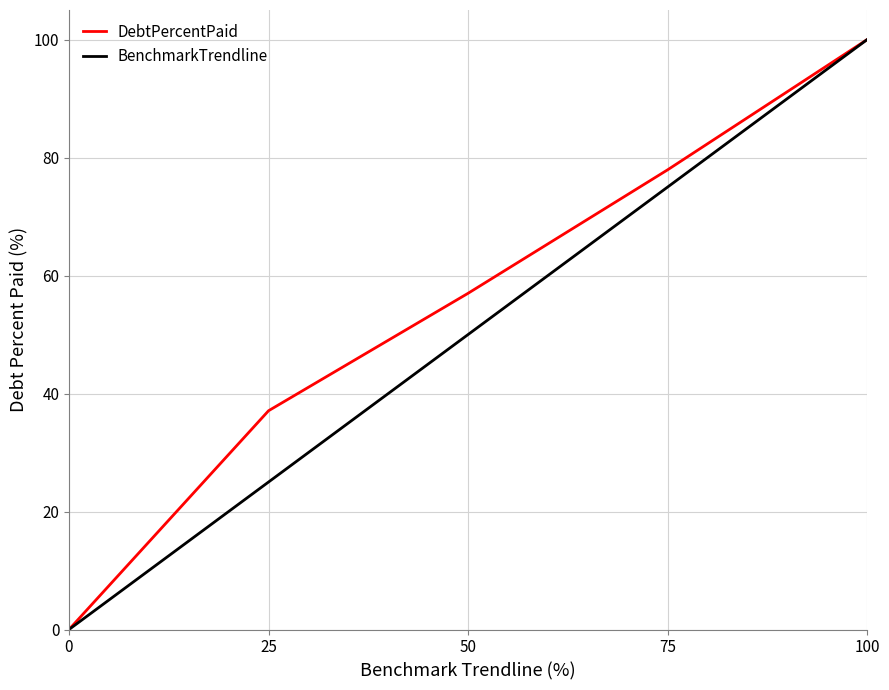

What is the spread (max minus min) of values at 50?

7.0